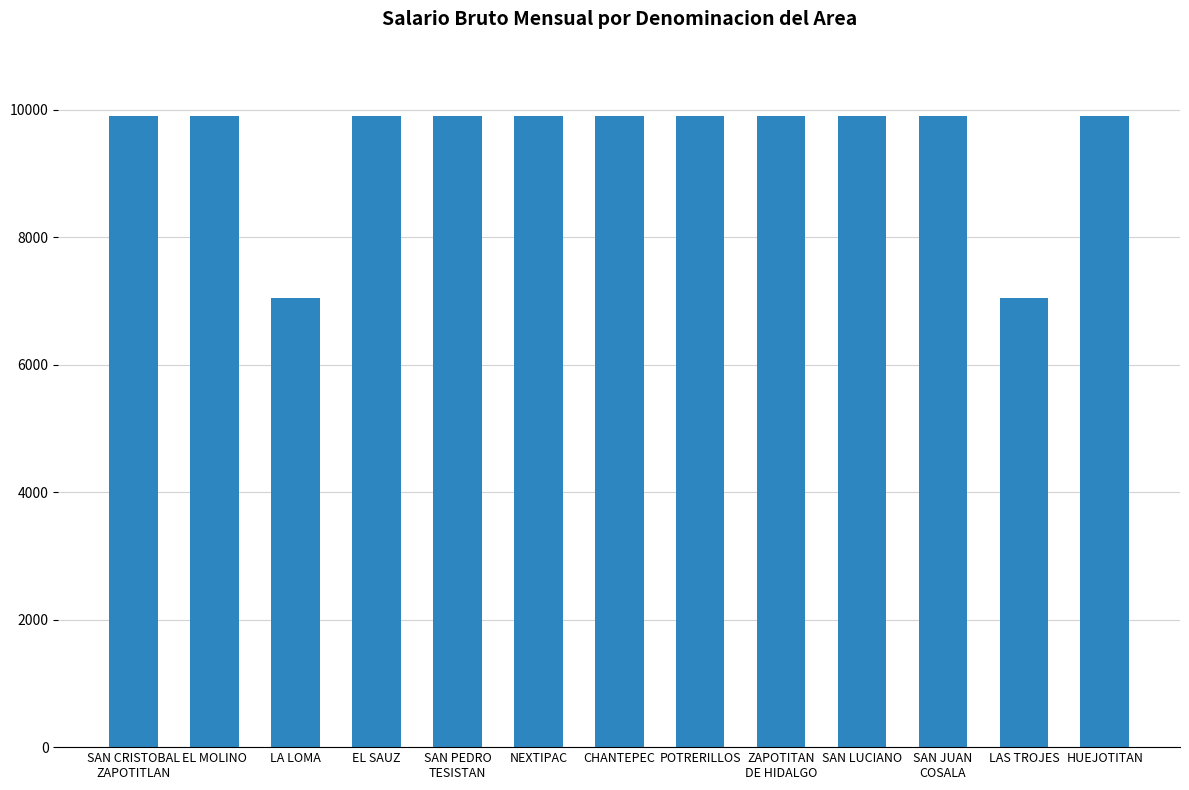

How many bars are there in total?

13